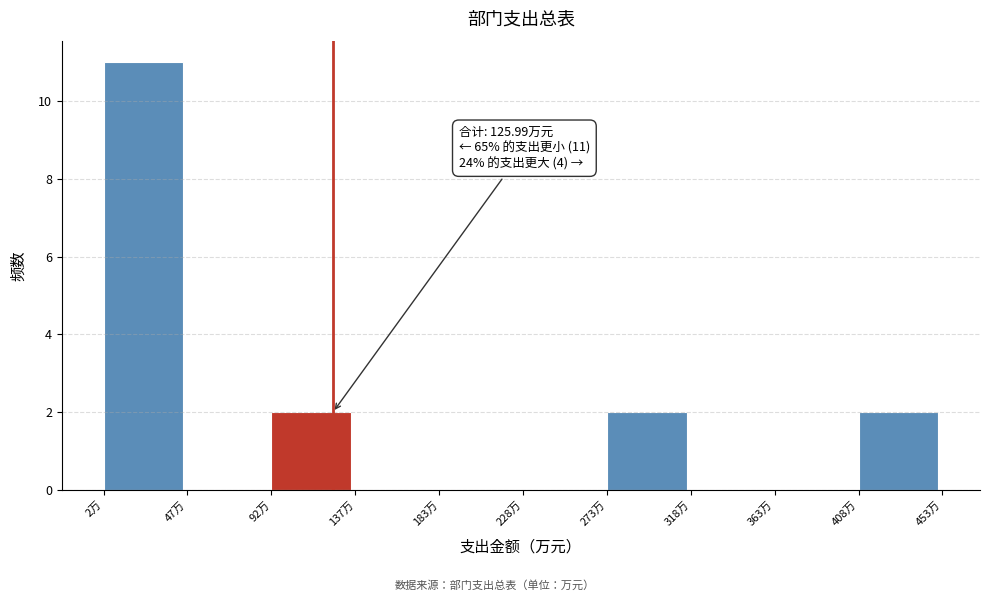

Which range on the x-axis has the tallest bar?

5 to 50